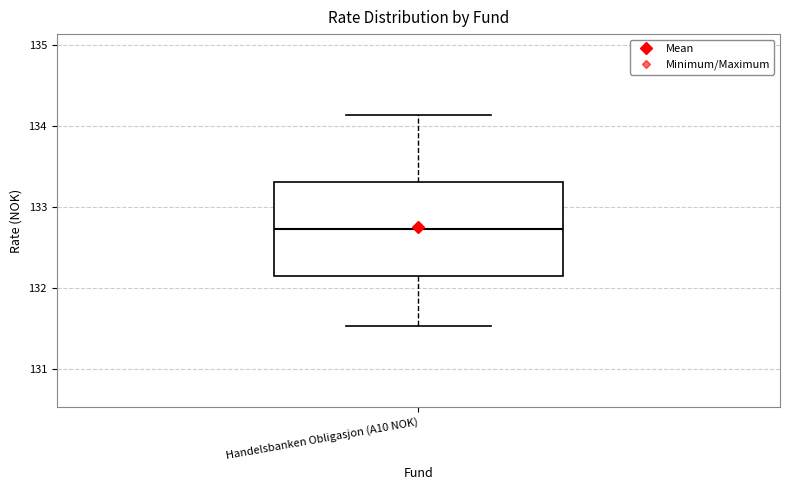

Transcribe this box plot: give where the median line is, the range the box spans, and where the two whiskers end, as read against the y-axis. The values are not printed on the chart, so give them approximately, as read against the axis.

median 132.7, box 132.2 to 133.3, whiskers 131.5 to 134.1